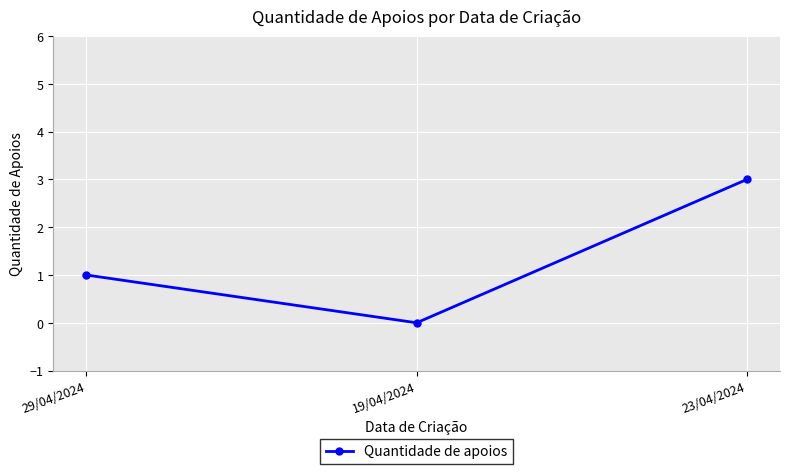

What is the label of the 3rd point from the left?

23/04/2024